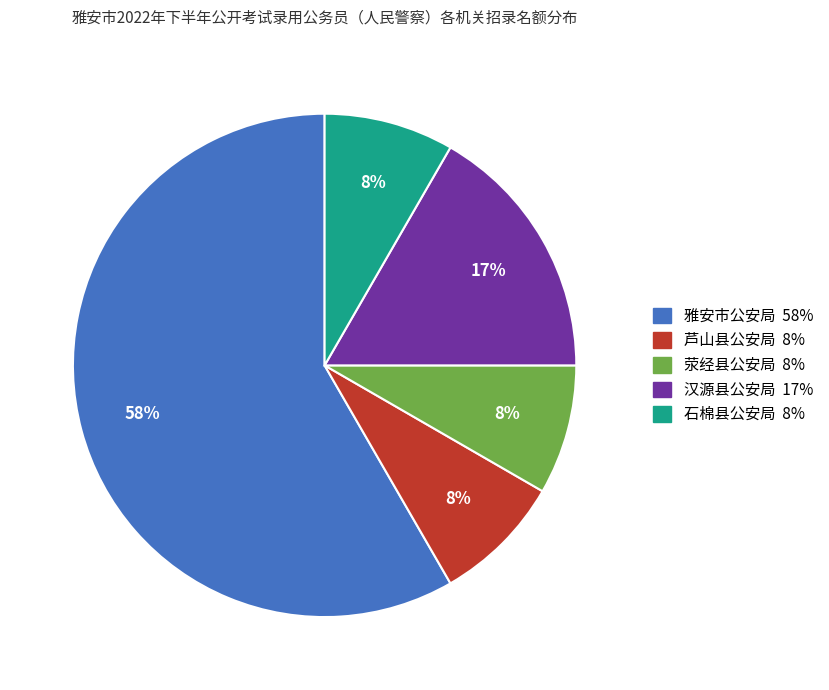

The 雅安市公安局 slice represents 47% of the pie. True or false?

False